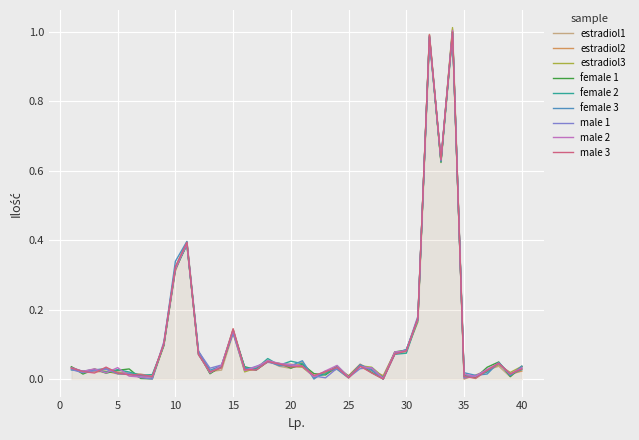

The chart shows a value of 0.0 at 21. True or false?

True